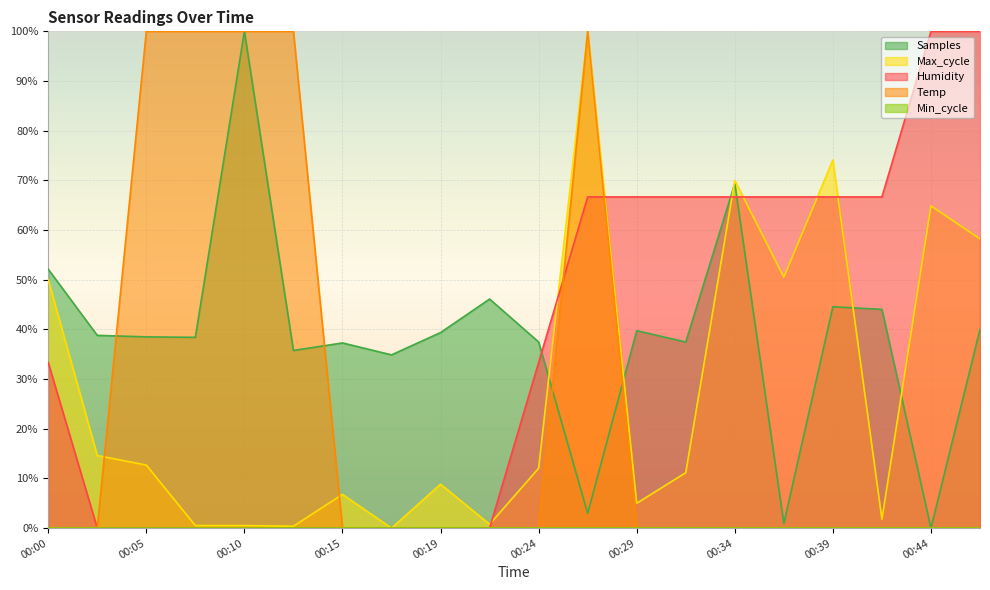

What is the value of the Max_cycle point at the 16th from the left?

50.5